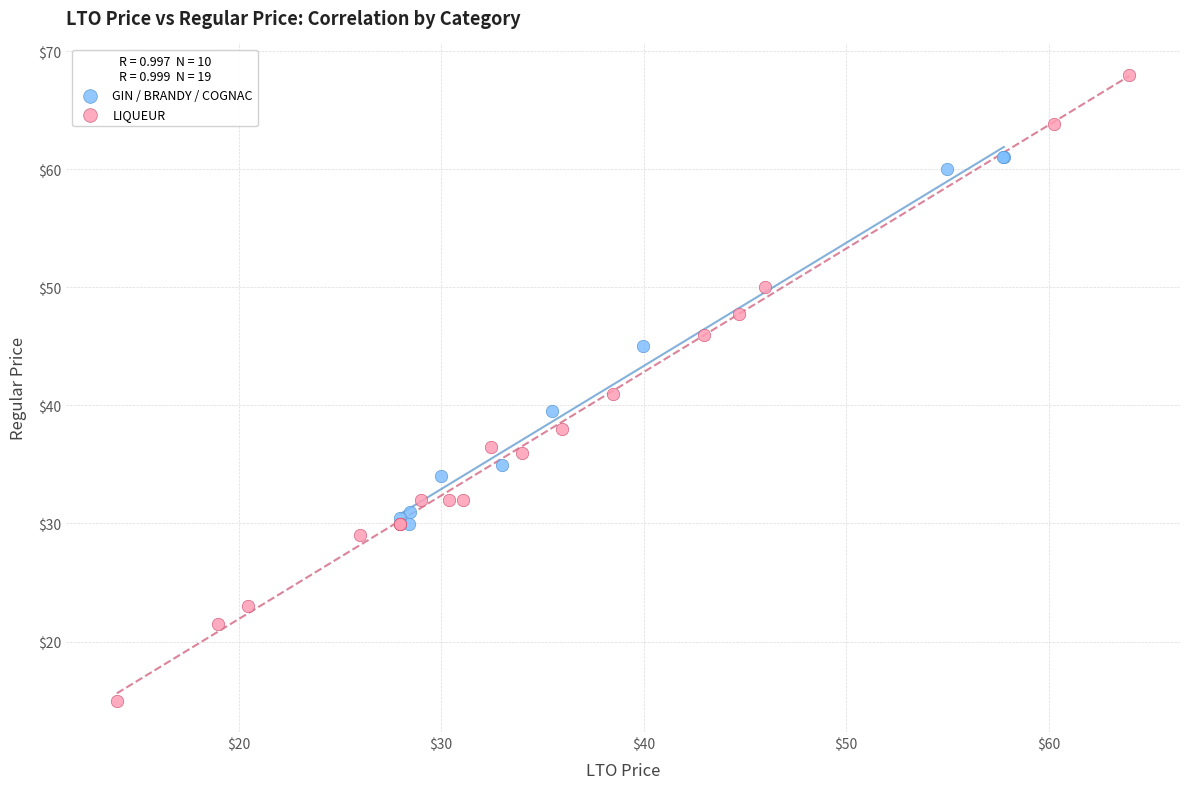

Which series reaches the minimum Y coordinate?

LIQUEUR